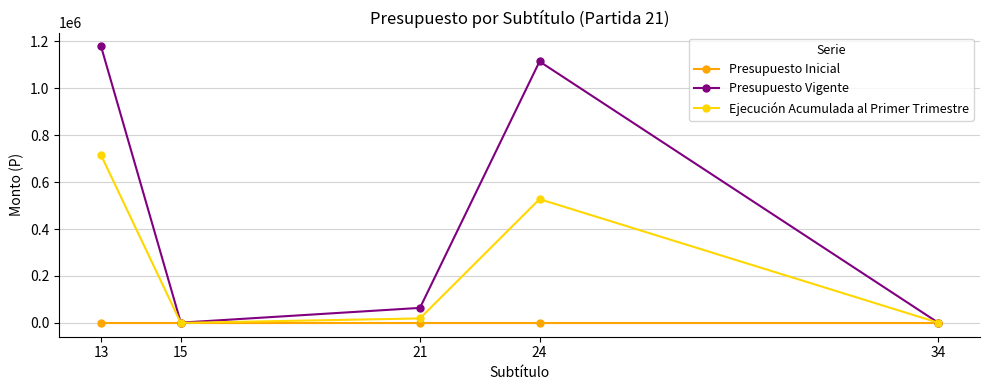

Which category has the highest value across all series?

13